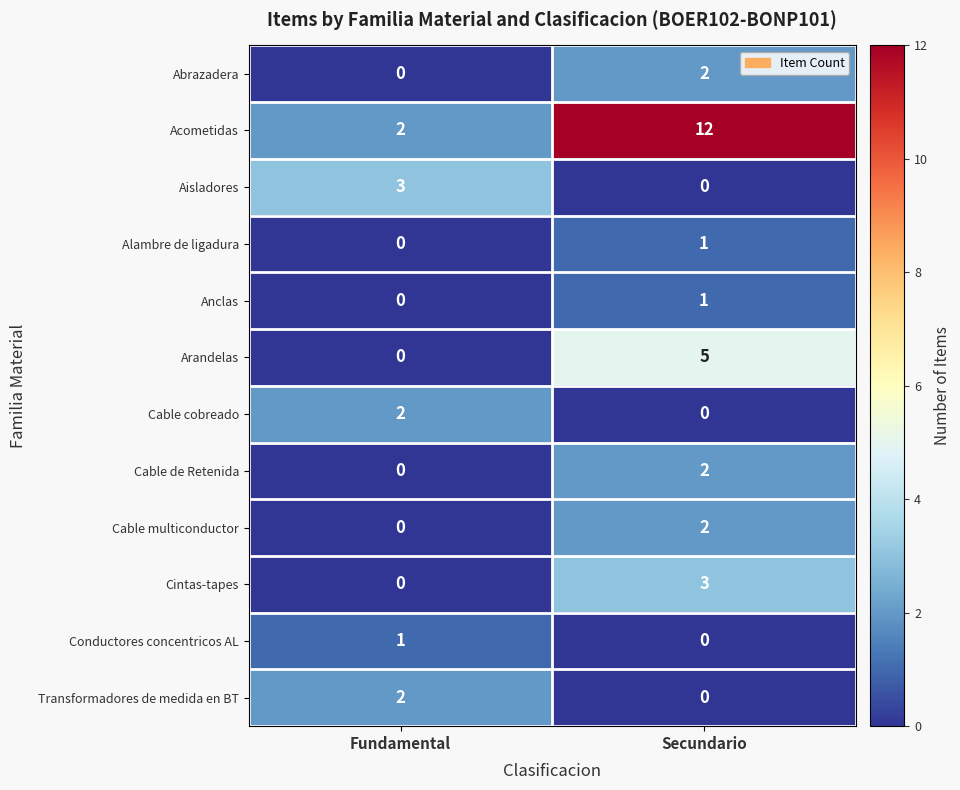

Is it true that Cable cobreado equals 0 at Secundario?

True